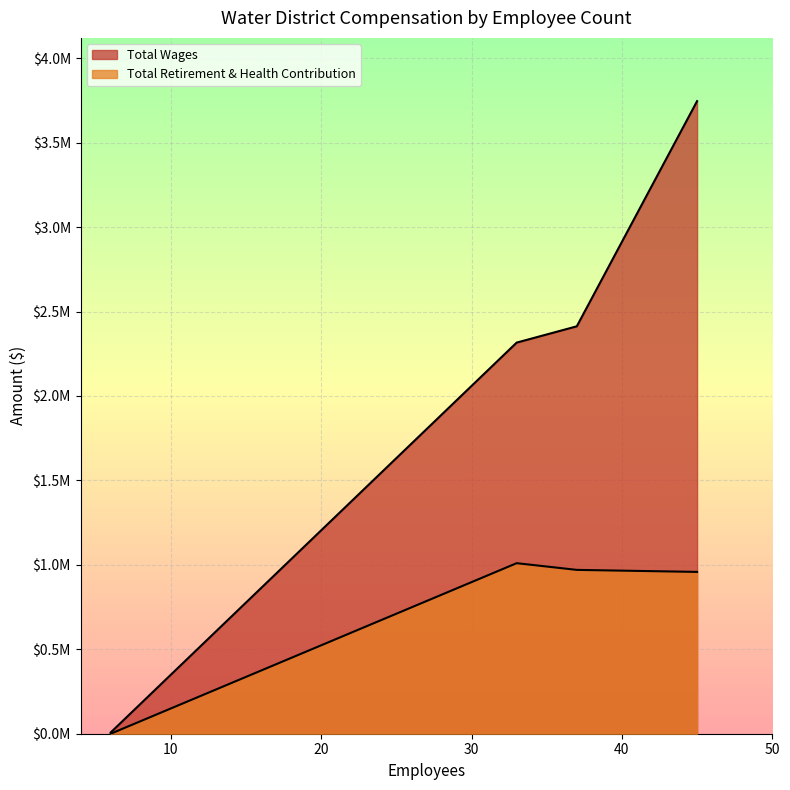

True or false: Total Retirement & Health Contribution has a value of 1009865 at 33.

True